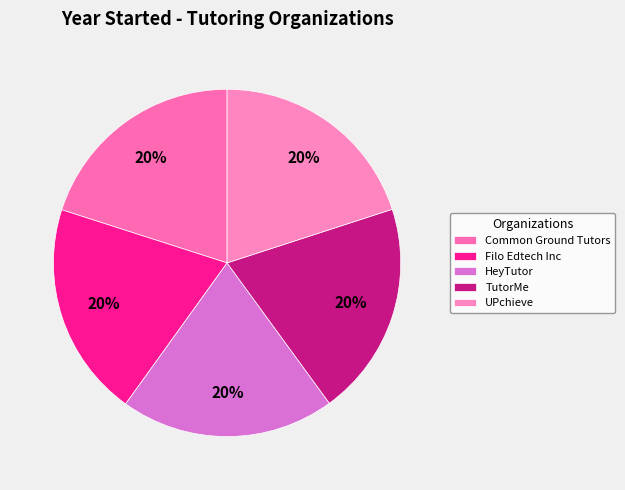

What is the largest slice in the pie chart?

Common Ground Tutors